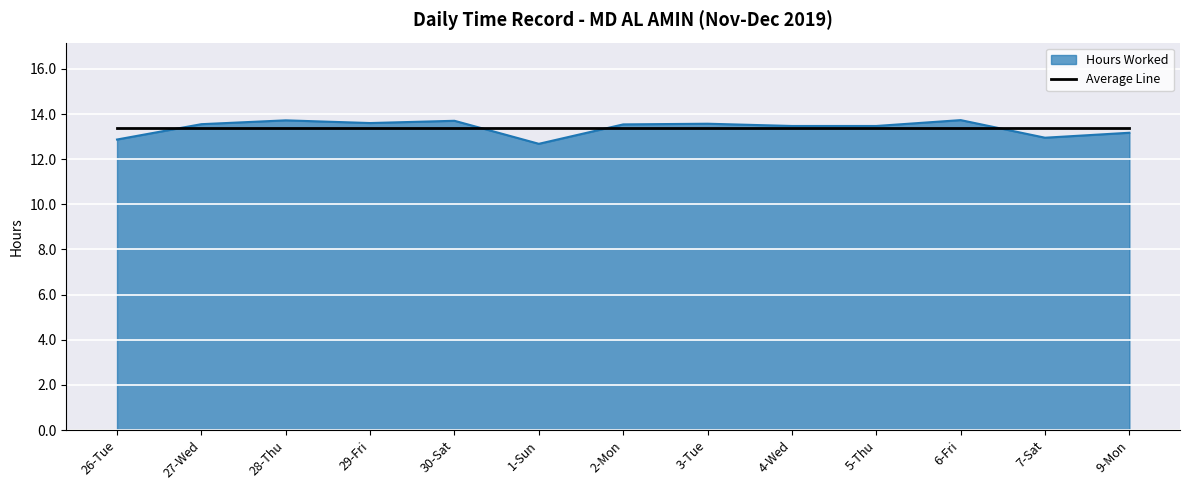

At which category does the chart reach its minimum across all series?

1-Sun